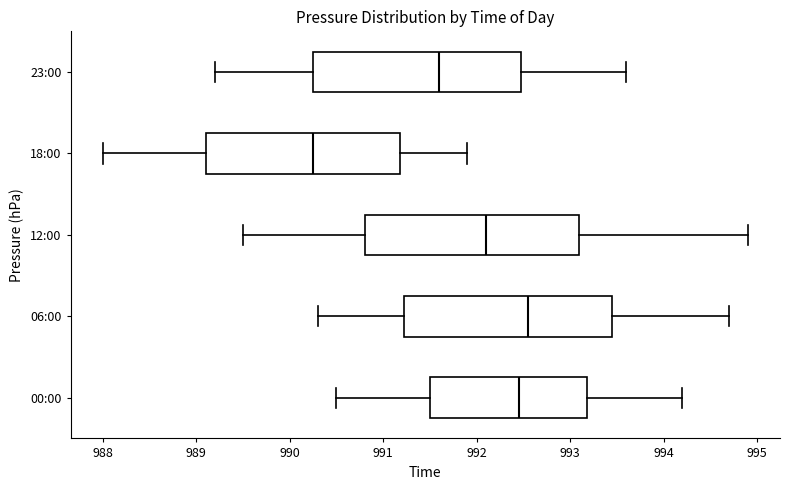

Where does the median line of the box for 12:00 sit on the x-axis? The values are not printed on the chart, so give them approximately, as read against the axis.

992.1